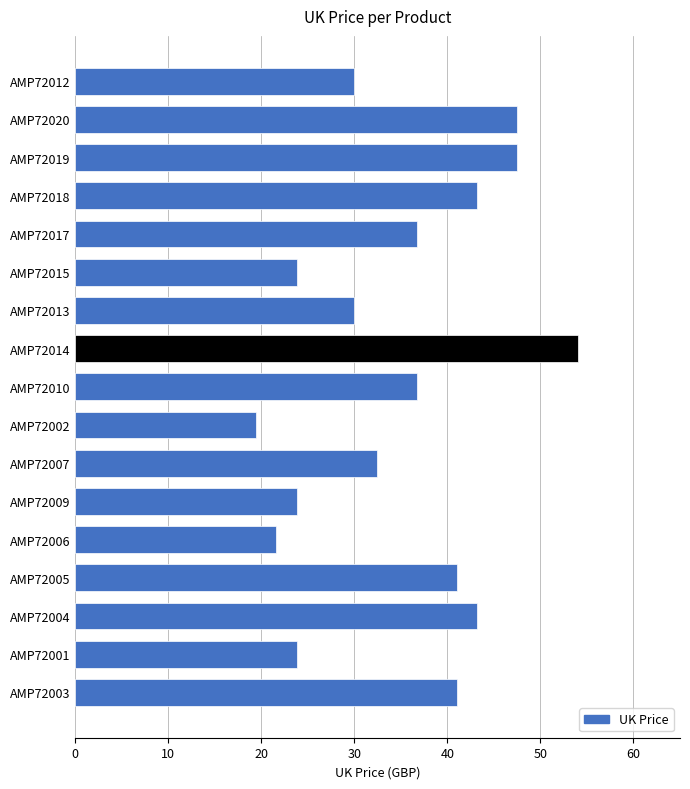

What is the change in value from AMP72012 to AMP72010?

+6.7